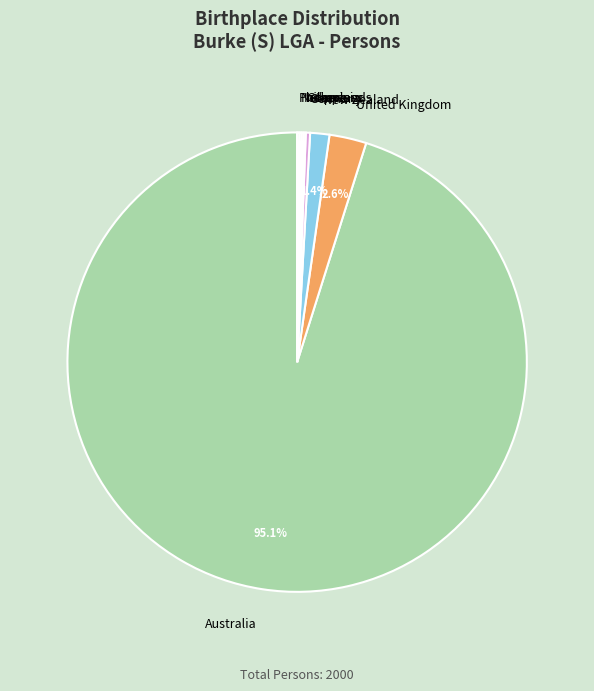

Which has a higher value, New Zealand or United Kingdom?

United Kingdom